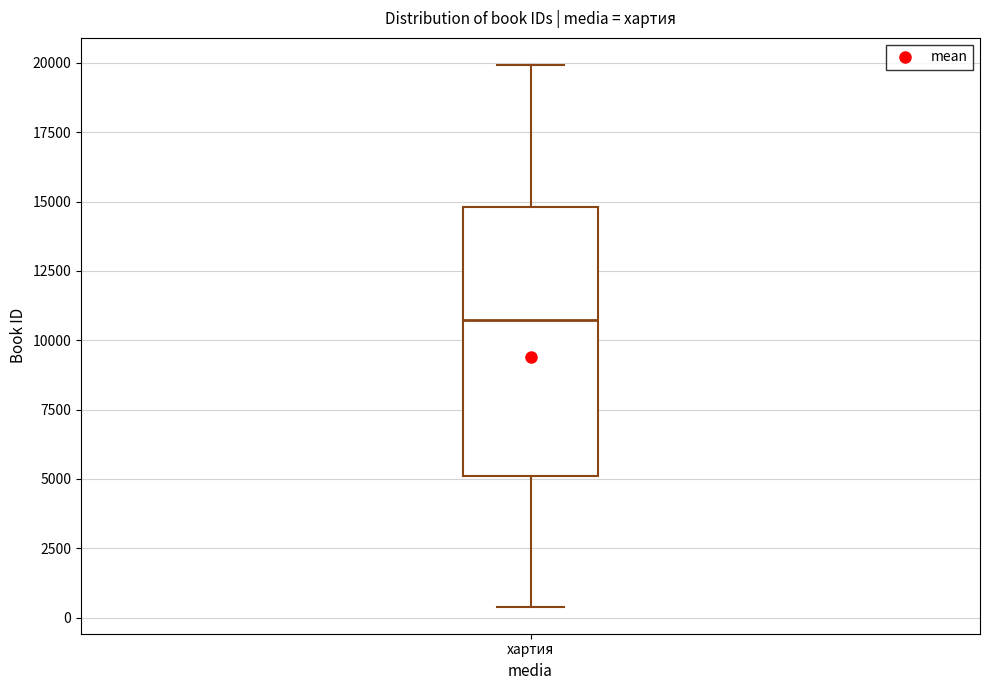

Read this box plot against the y-axis: the position of the median line, the range covered by the box, and the ends of both whiskers. The values are not printed on the chart, so give them approximately, as read against the axis.

median 10500, box 5000 to 15000, whiskers 500 to 20000